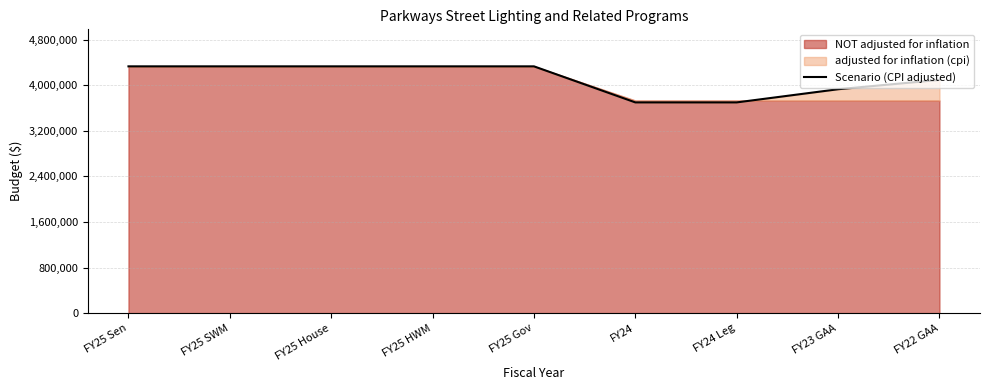

What is the greatest value displayed?

4330000